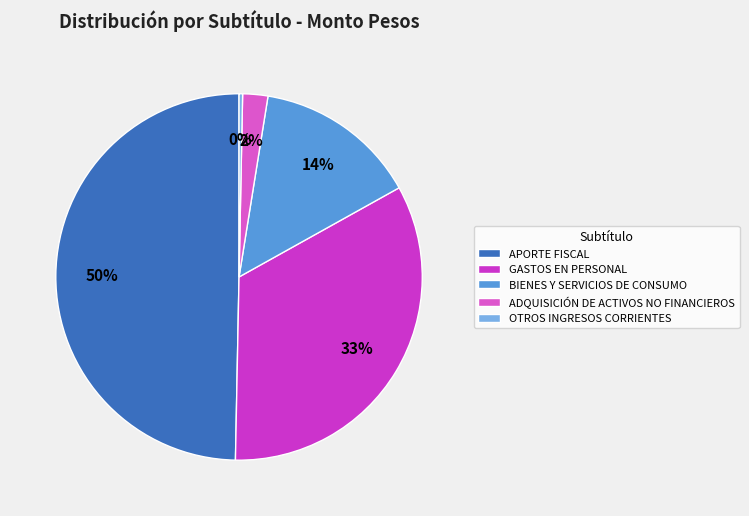

Combined, do OTROS INGRESOS CORRIENTES and APORTE FISCAL account for over 50%?

No